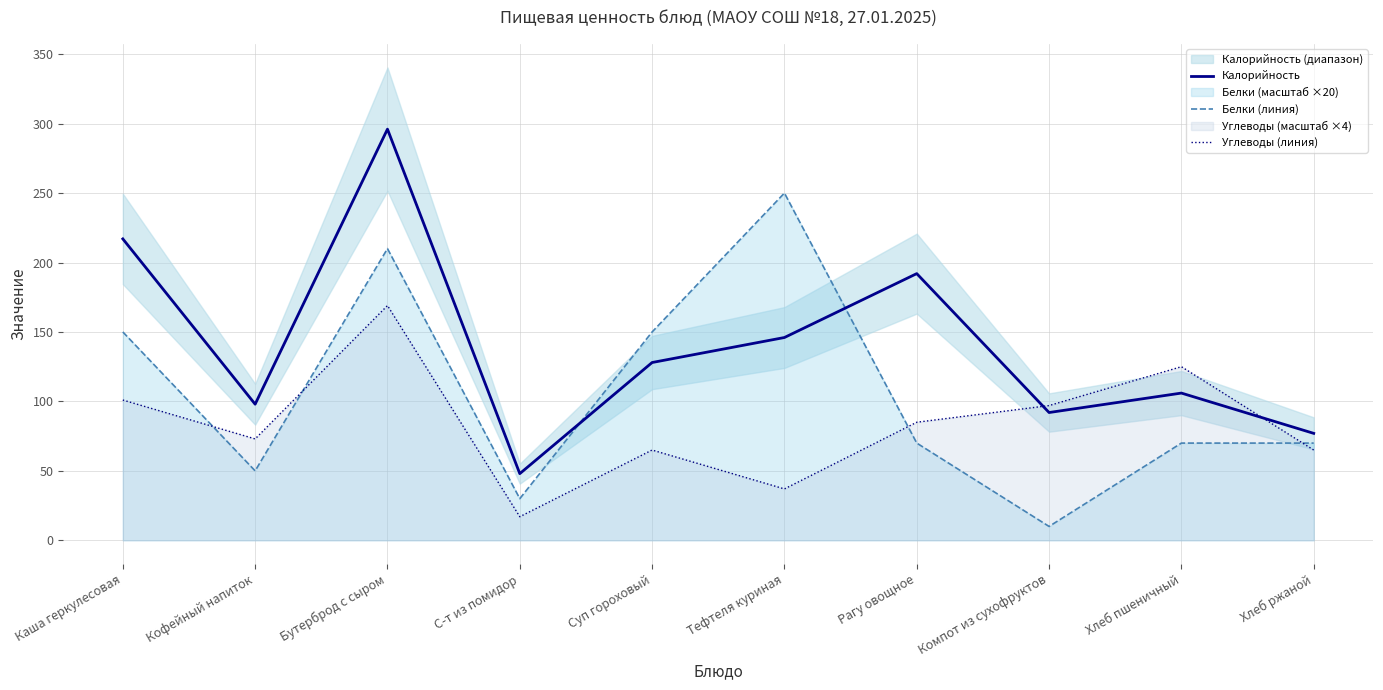

True or false: Белки (линия) and Калорийность intersect in this chart.

True